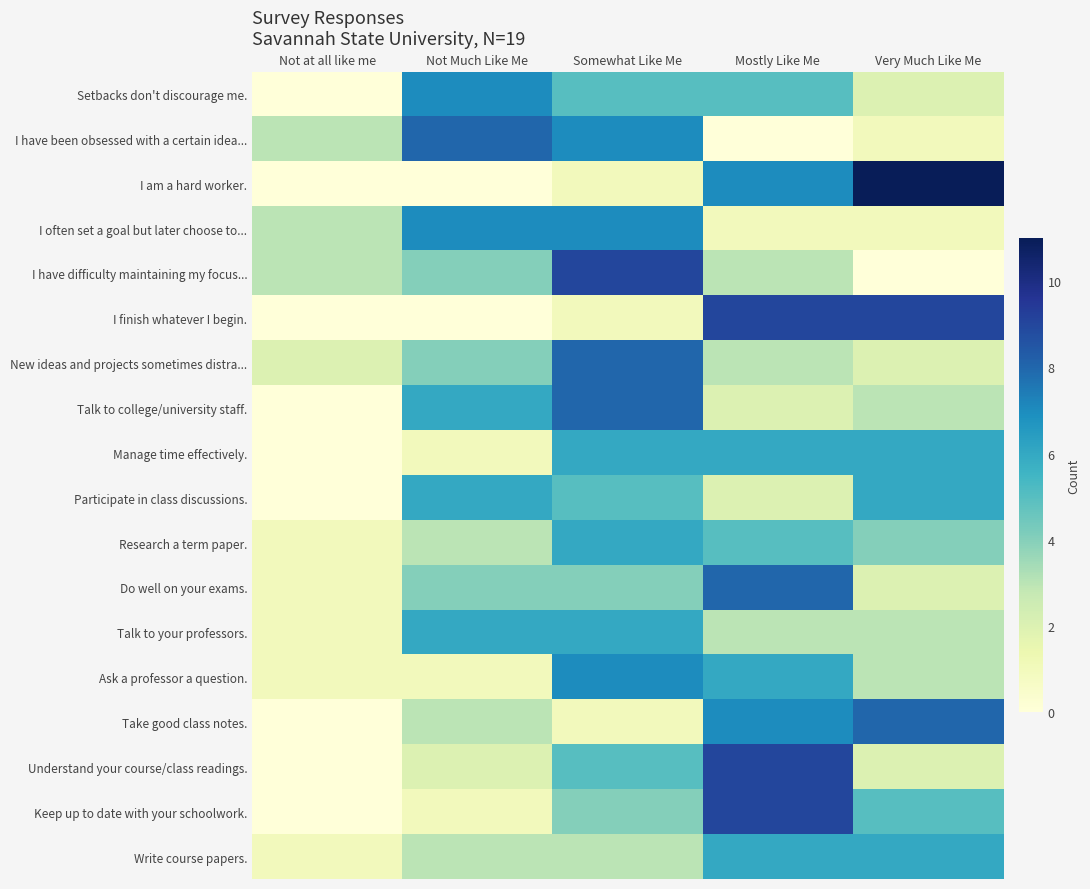

Which series changed the most between Mostly Like Me and Very Much Like Me?

Understand your course/class readings.